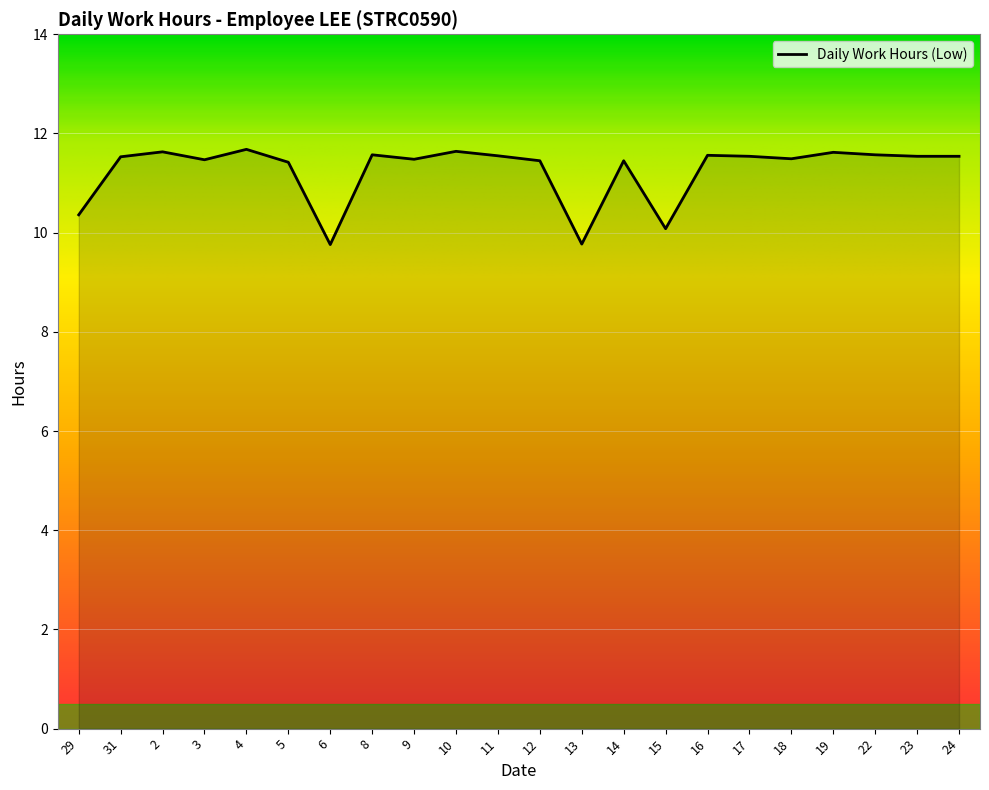

The value at 19 is 11.6. True or false?

True